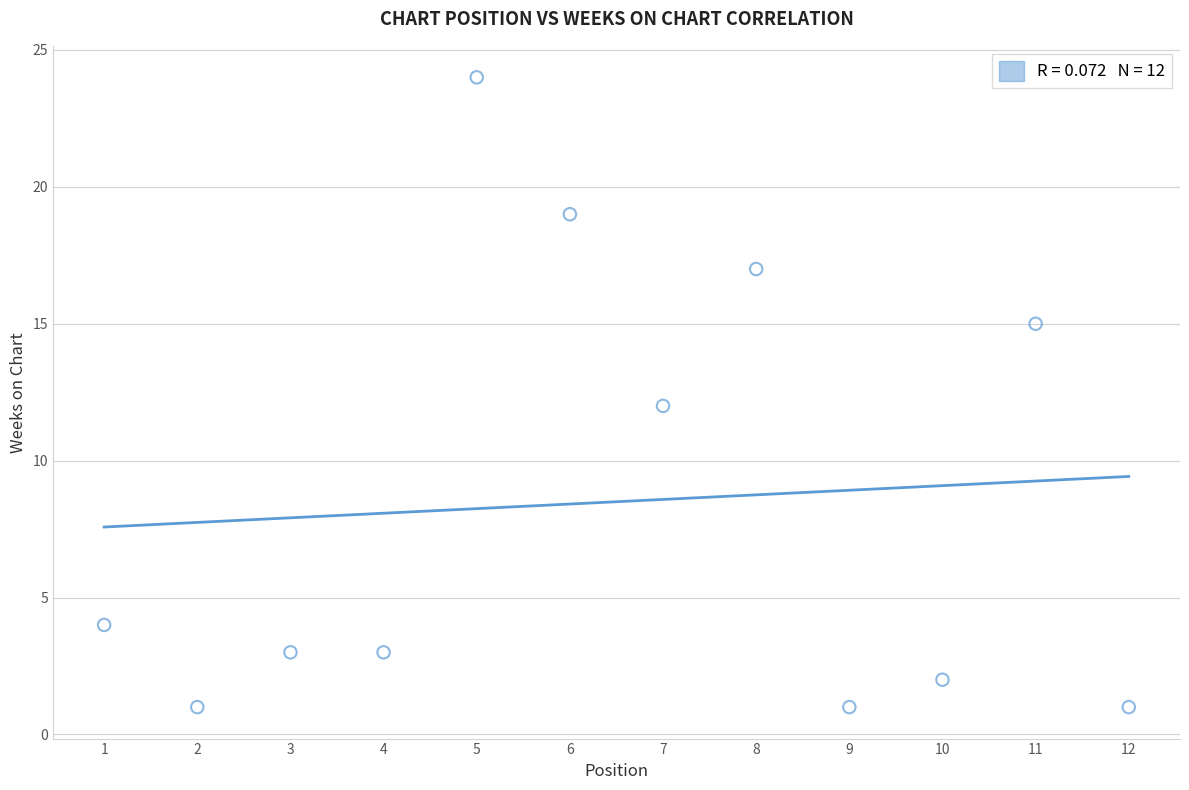

What is the range of Y values (max minus min)?

23